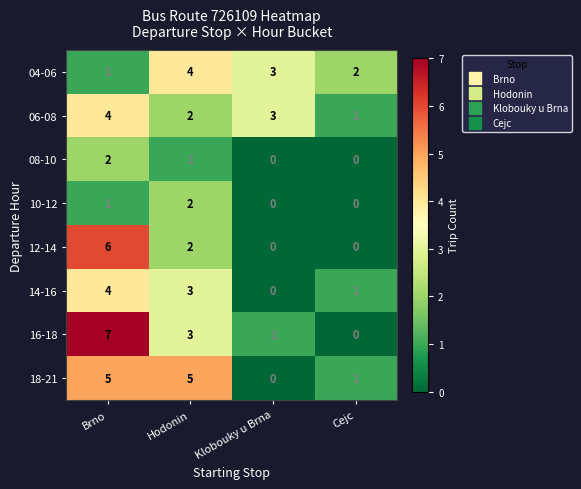

What is the sum of all 10-12 values?

3